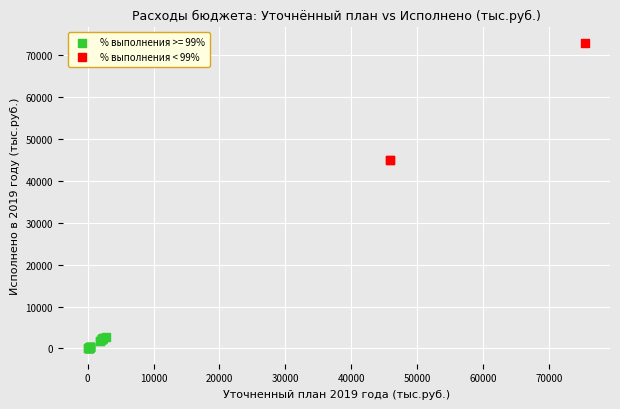

Which series has the widest spread of Y values?

% выполнения < 99%